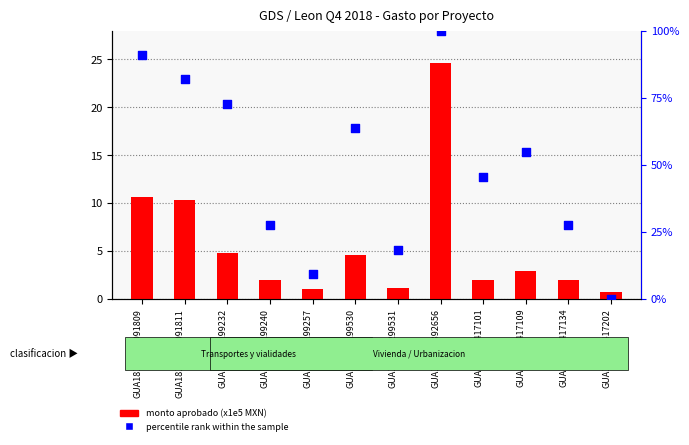

Is the value of percentile rank within the sample at GUA180401417101 greater than the value of monto aprobado (x1e5) at GUA180301299232?

Yes